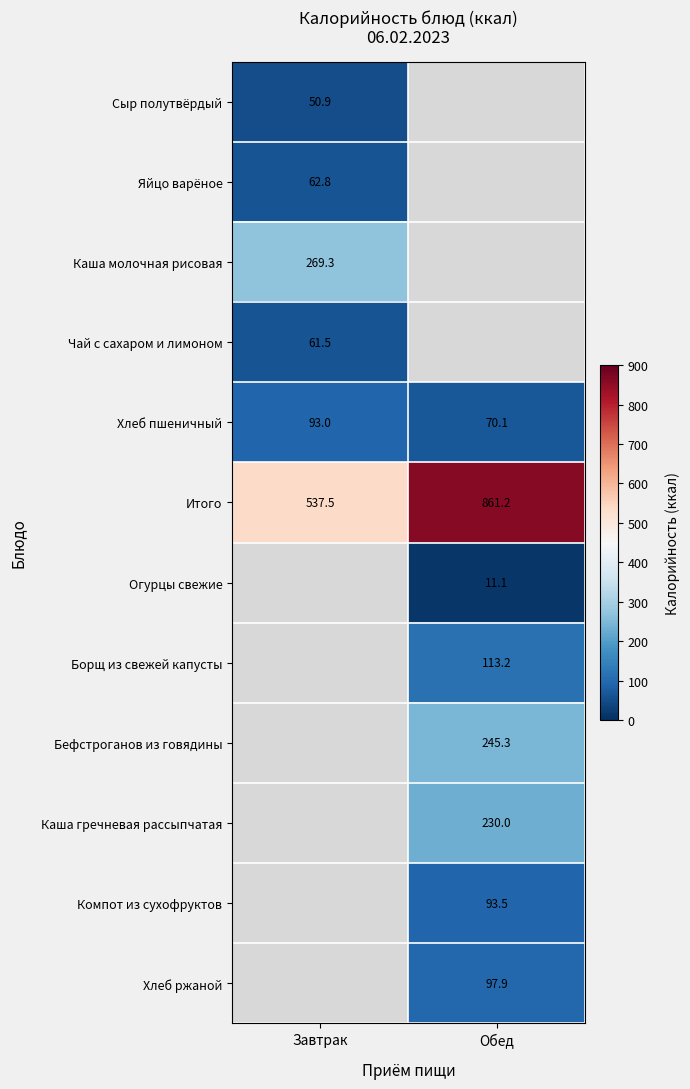

How many values in the Хлеб пшеничный series are below 93?

1